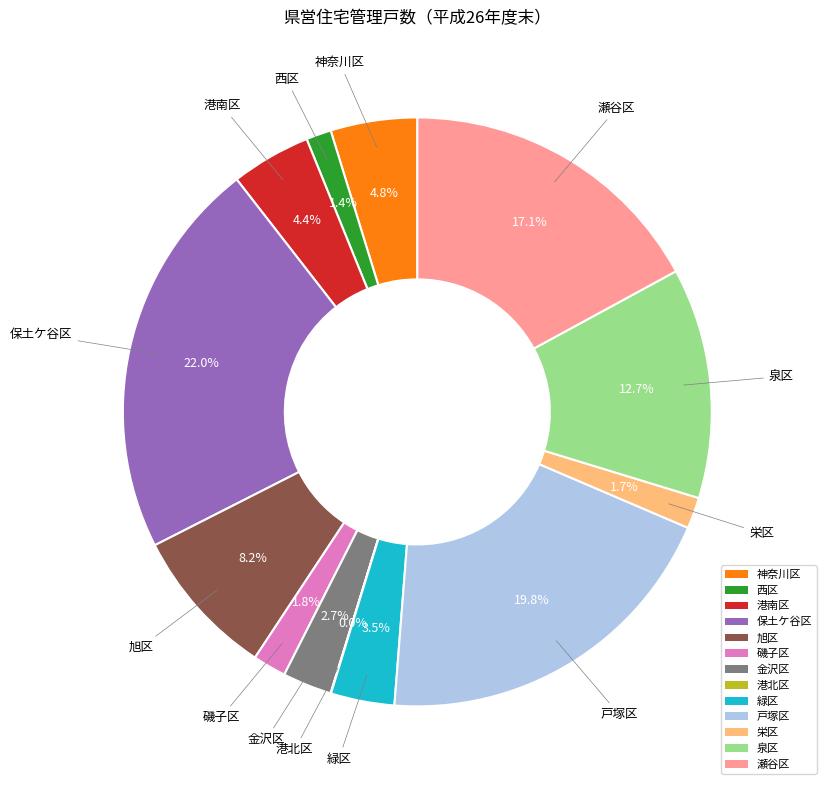

Approximately how many times larger is the value at 瀬谷区 compared to 緑区?

4.9